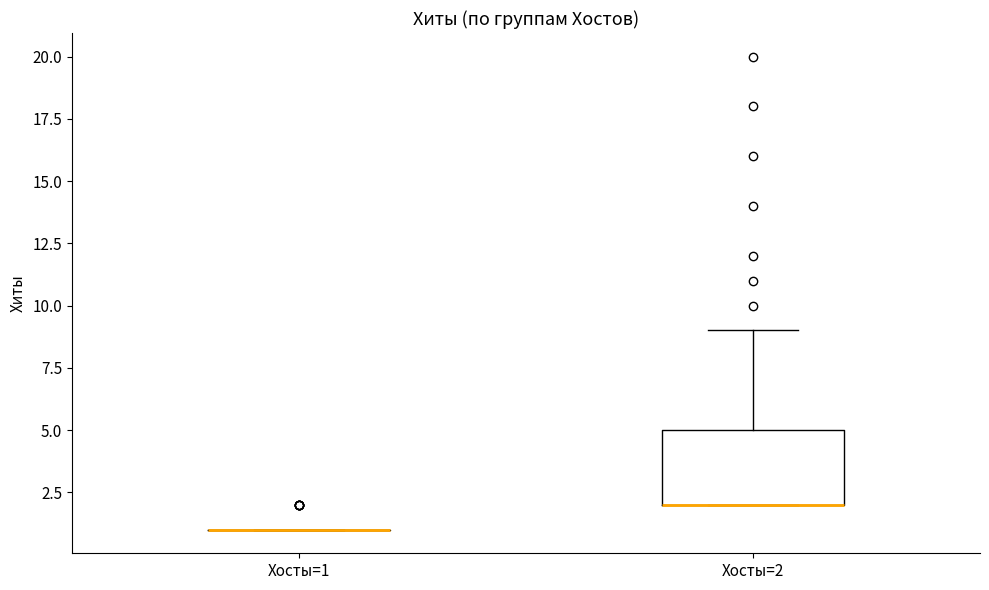

Which box is the tallest, from its lower edge to its upper edge?

Хосты=2